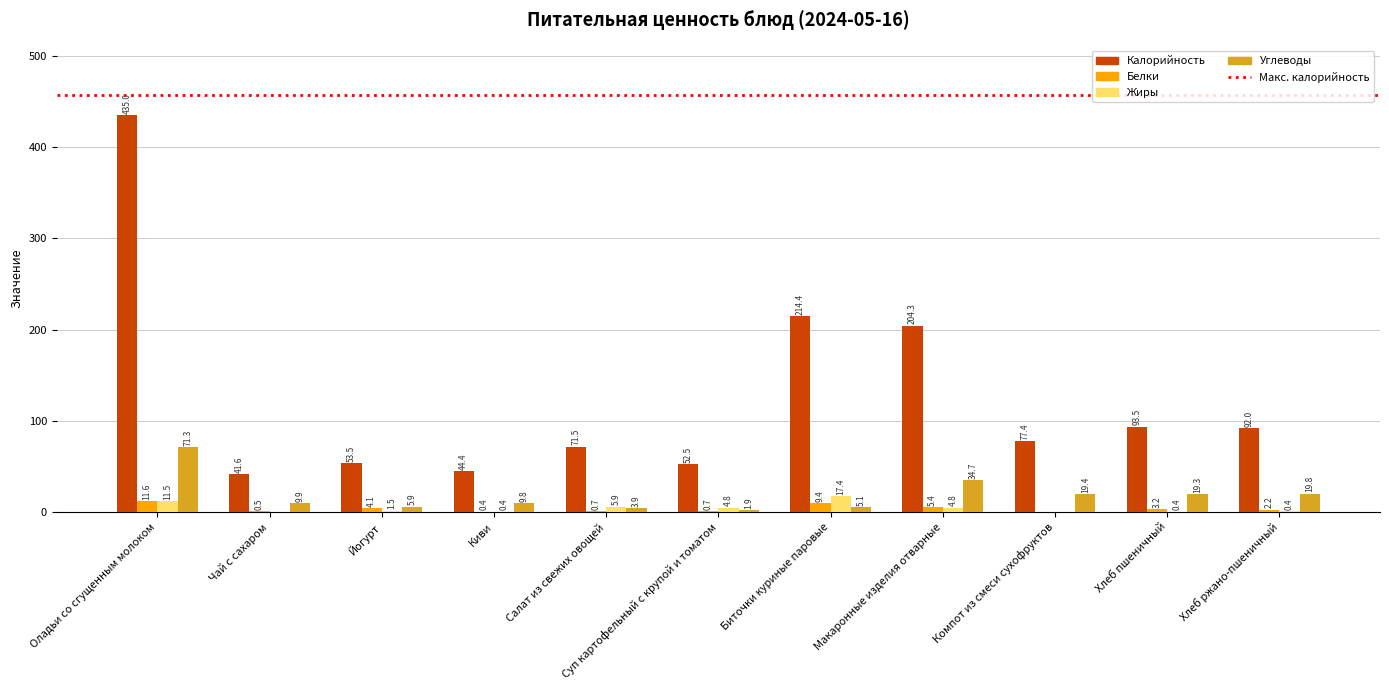

Which series changed the most between Йогурт and Суп картофельный с крупой и томатом?

Углеводы